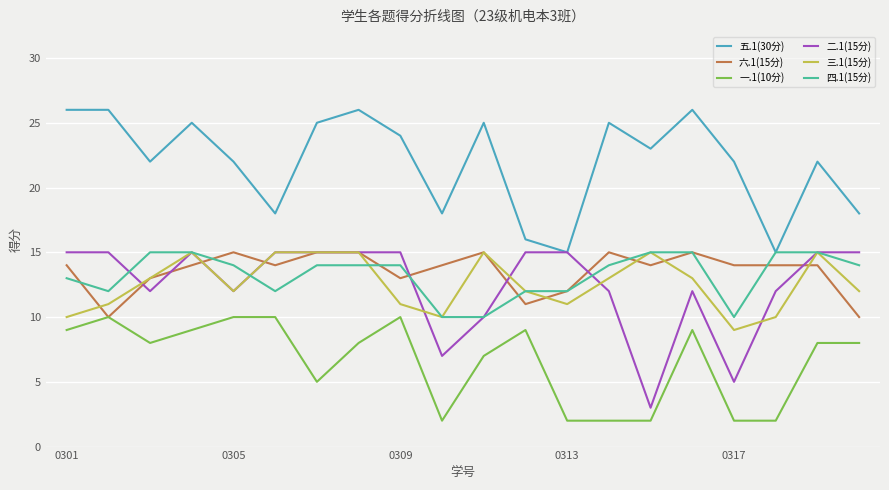

What are all the series names shown in the legend?

五.1(30分), 六.1(15分), 一.1(10分), 二.1(15分), 三.1(15分), 四.1(15分)